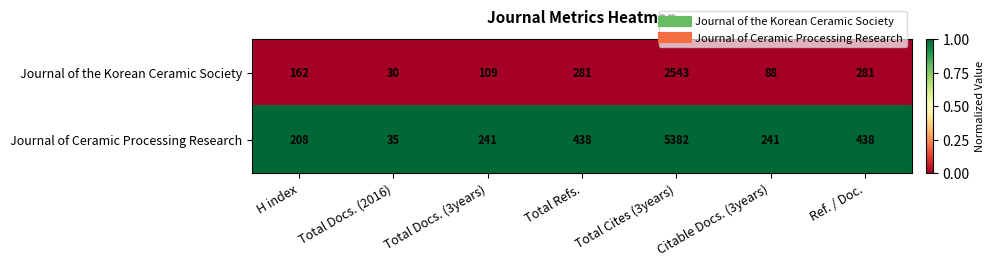

Which series has the largest total across all categories?

Journal of Ceramic Processing Research